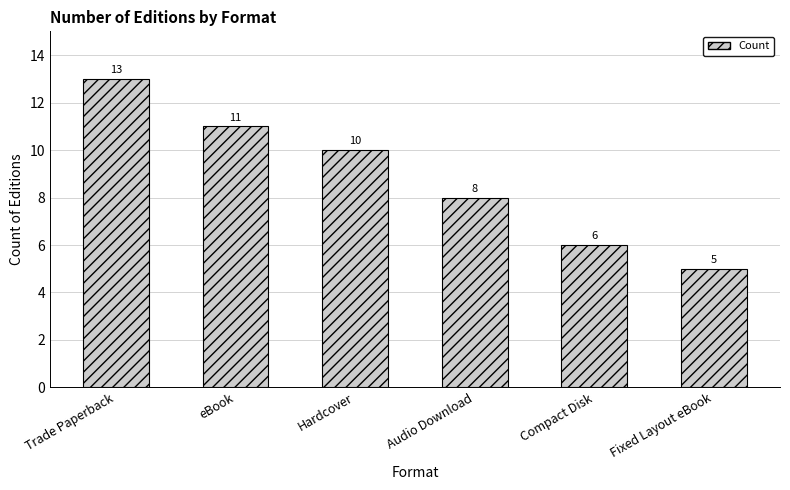

How many values are between 6 and 11?

4